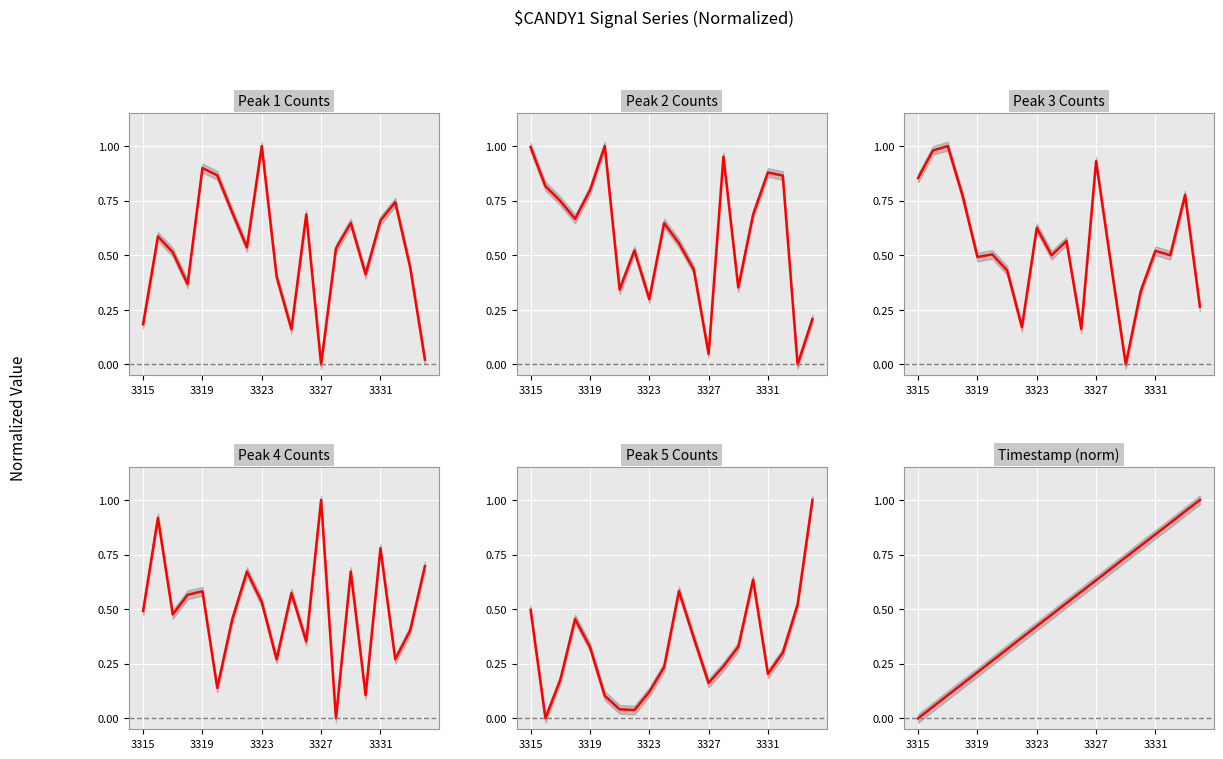

What is the value of the peak4 point at the 9th from the left?

0.5